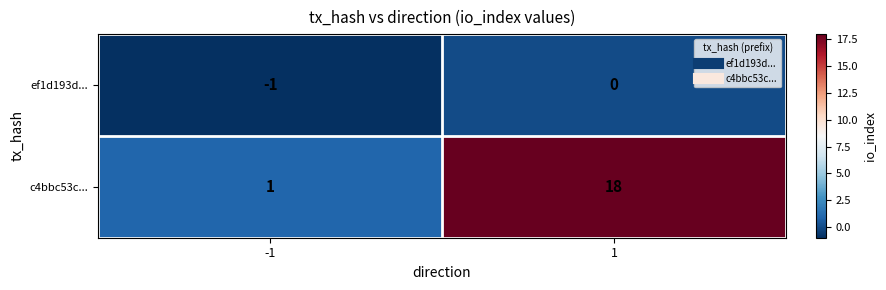

Which series has the largest total across all categories?

c4bbc53c...